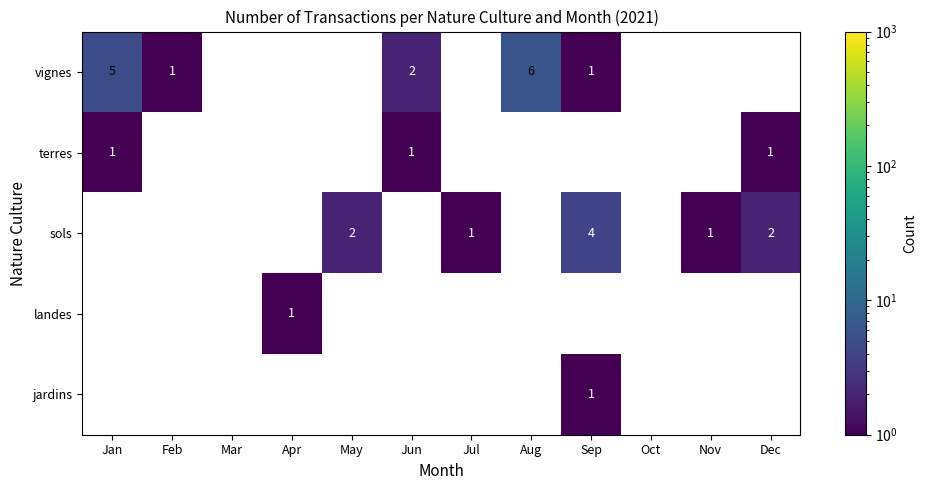

Is the value of terres at Jan greater than the value of vignes at Aug?

No